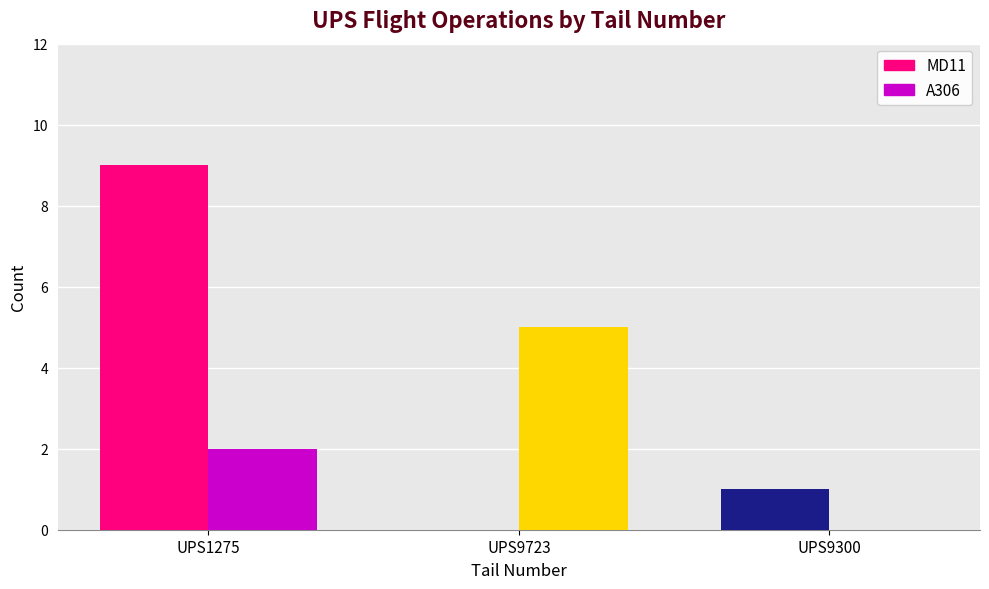

What is the sum of all A306 values?

7